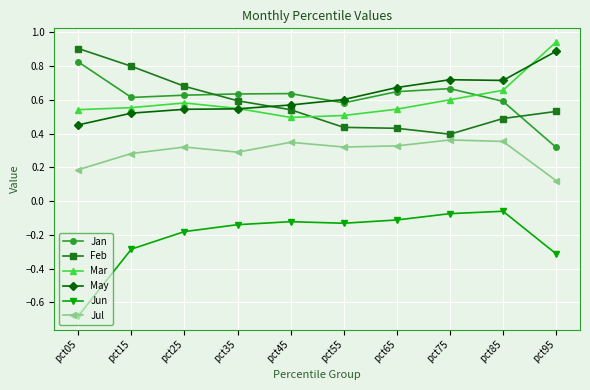

Does the chart have visible grid lines?

Yes